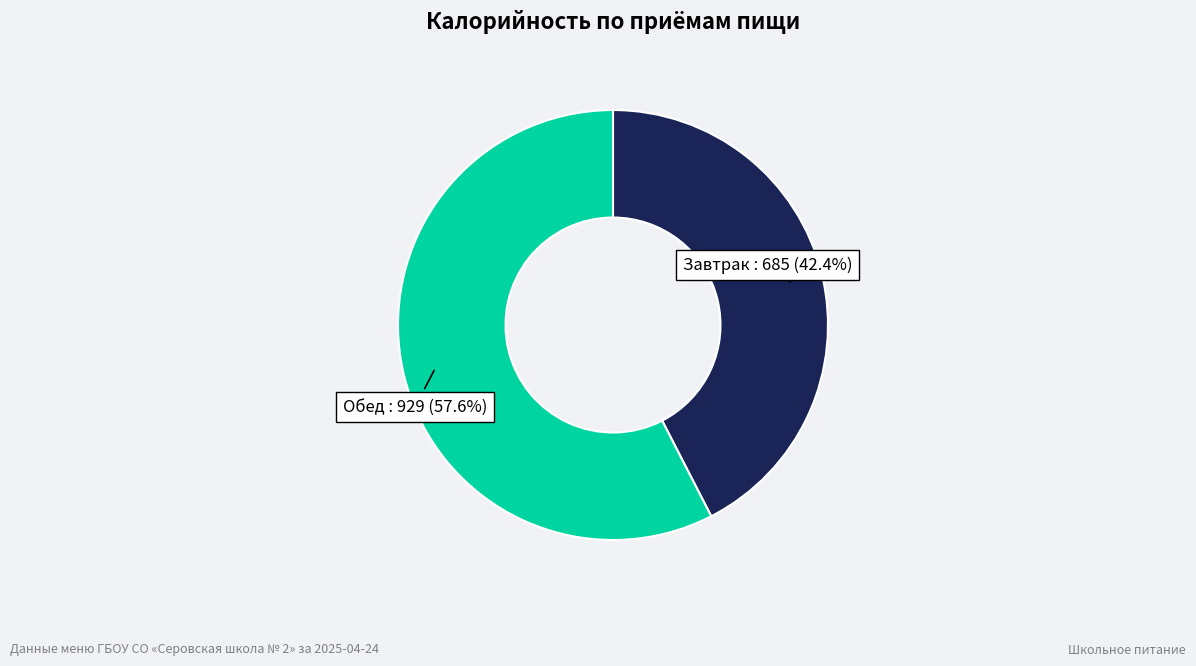

Is there a majority slice in this chart?

Yes